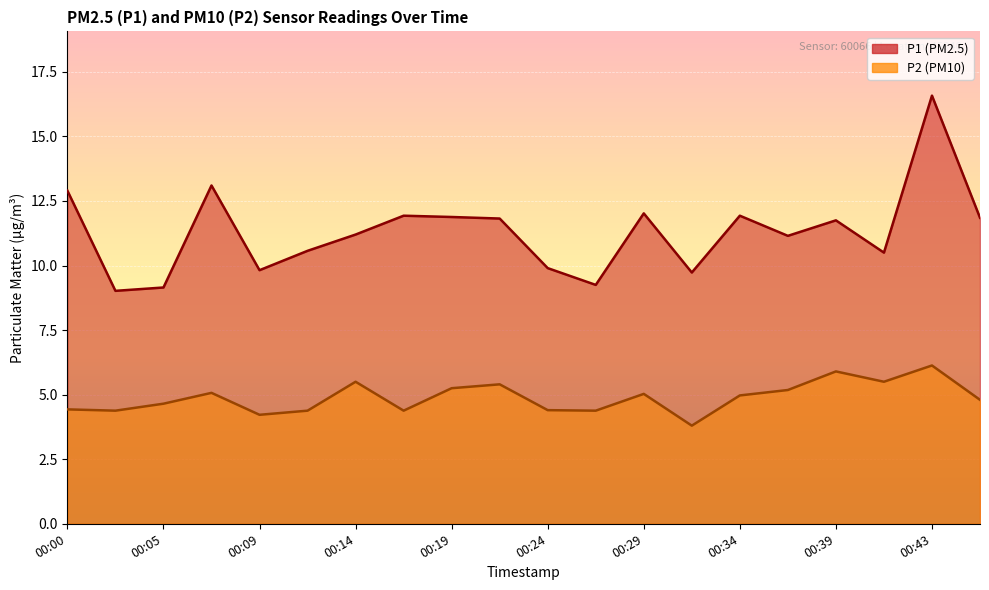

What is the approximate value of P1 at 00:05?

9.2